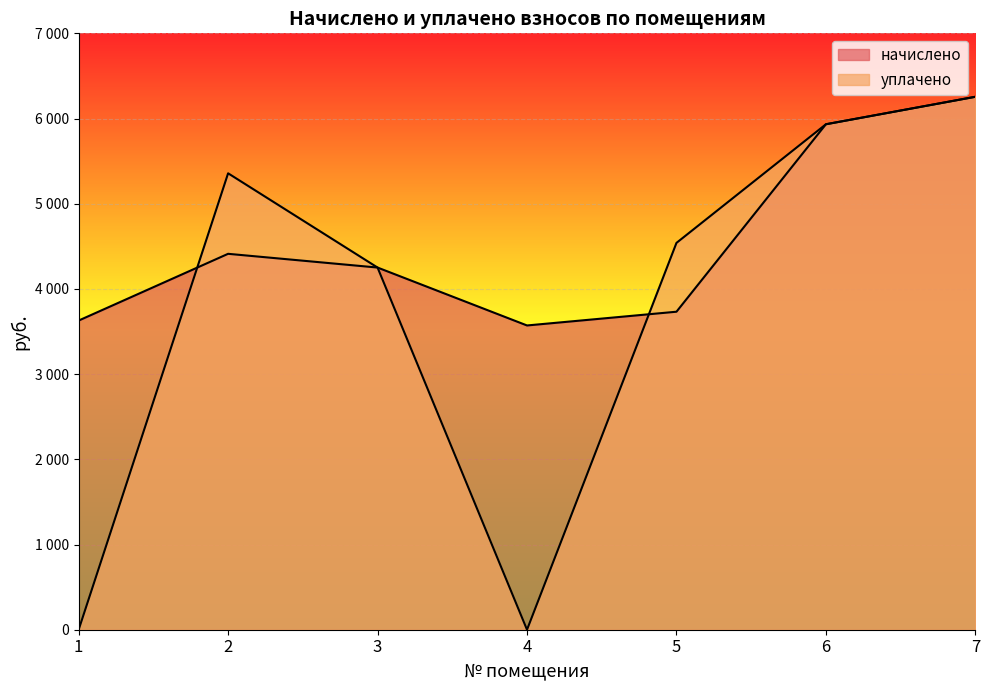

True or false: уплачено has more than 0 points higher than both neighbors.

True